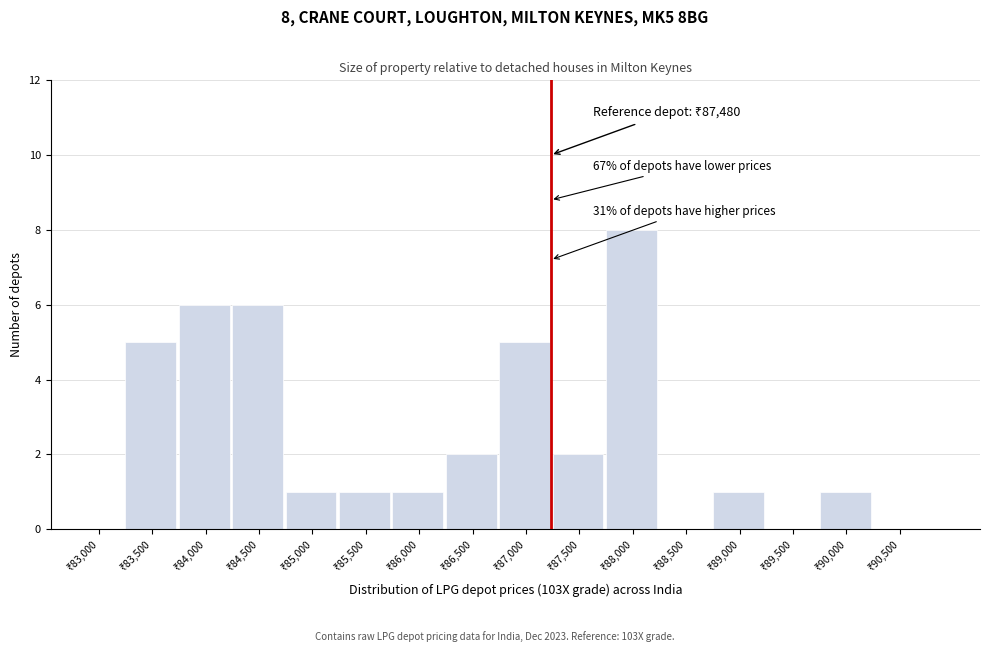

What is the greatest value displayed?

8